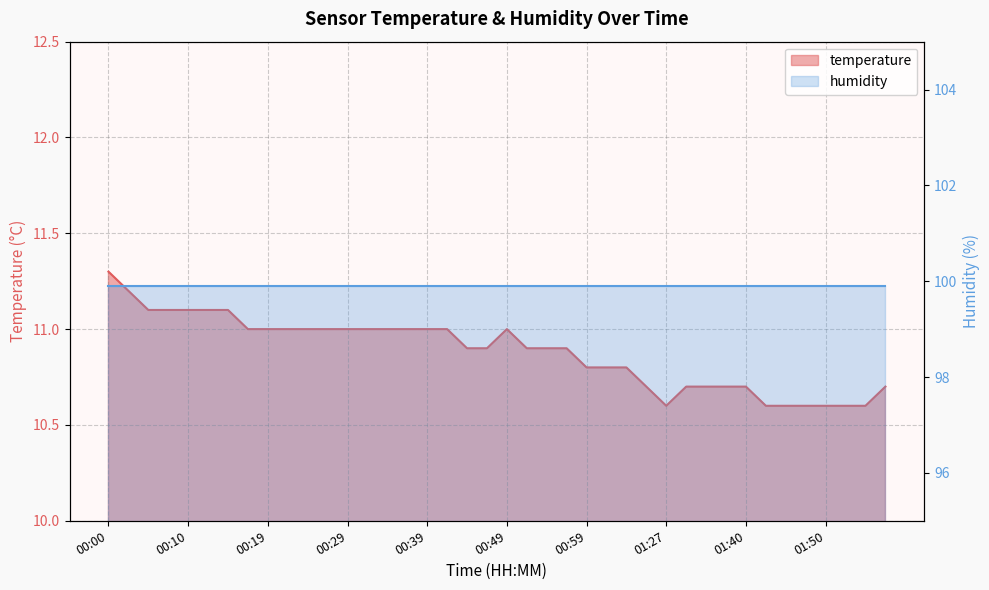

The chart shows a value of 10.7 at 01:58. True or false?

True